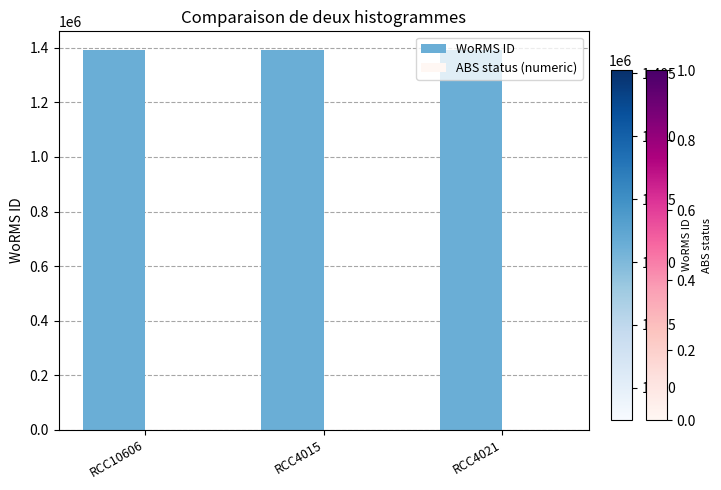

How many groups of bars are there?

3